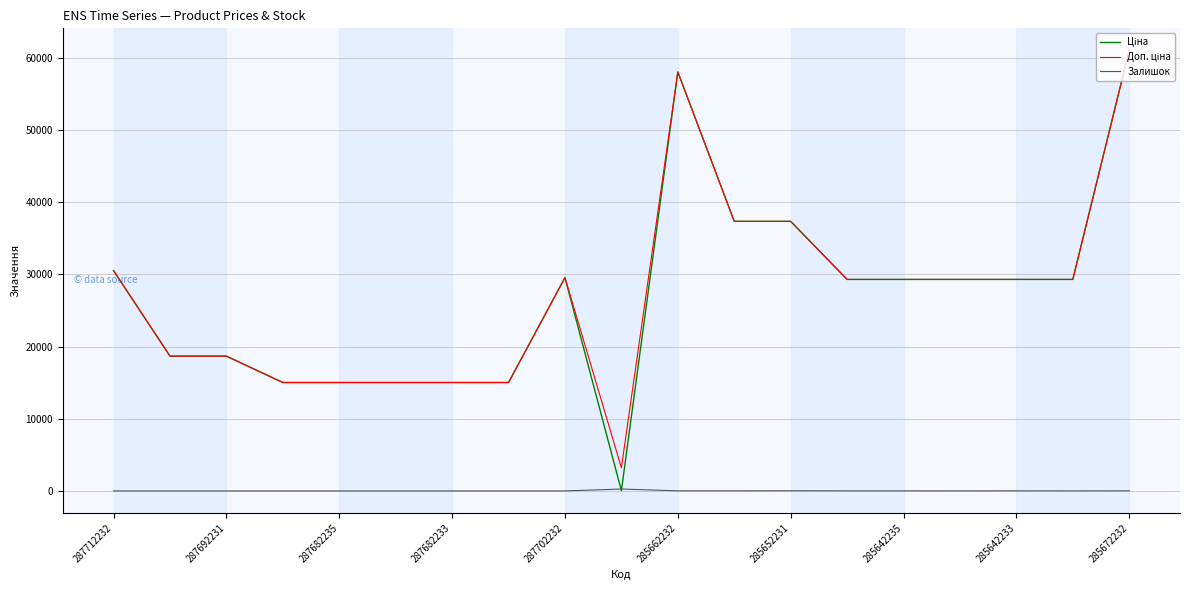

What is the greatest value displayed?

61024.7